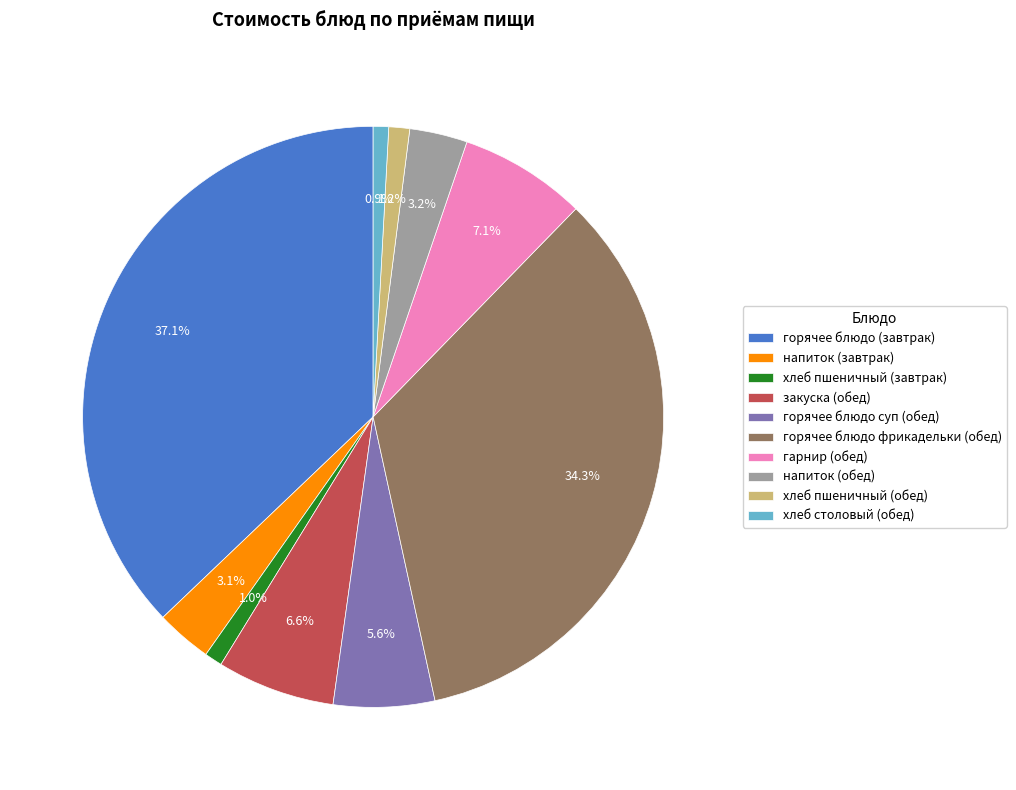

Does горячее блюдо суп (обед) represent more than half of the total?

No